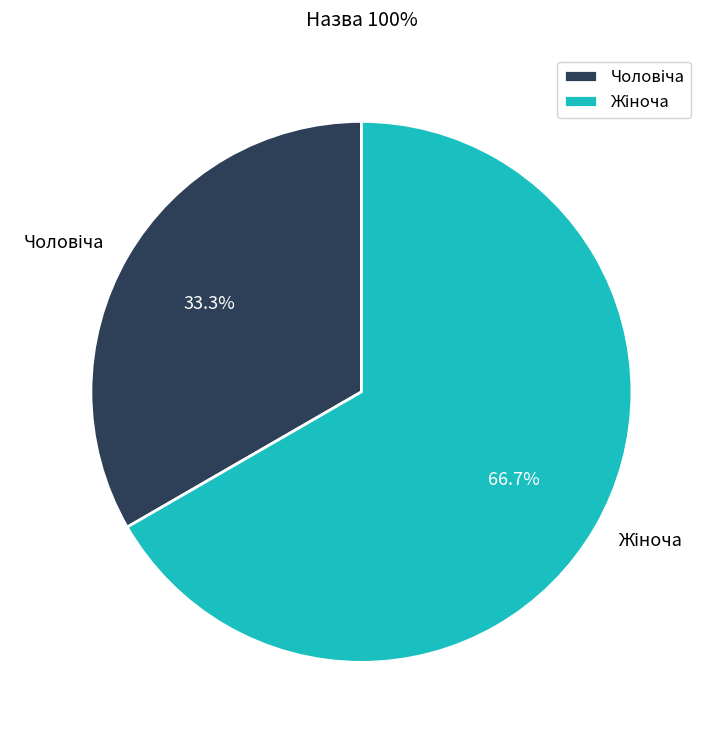

Does any single category account for the majority?

Yes